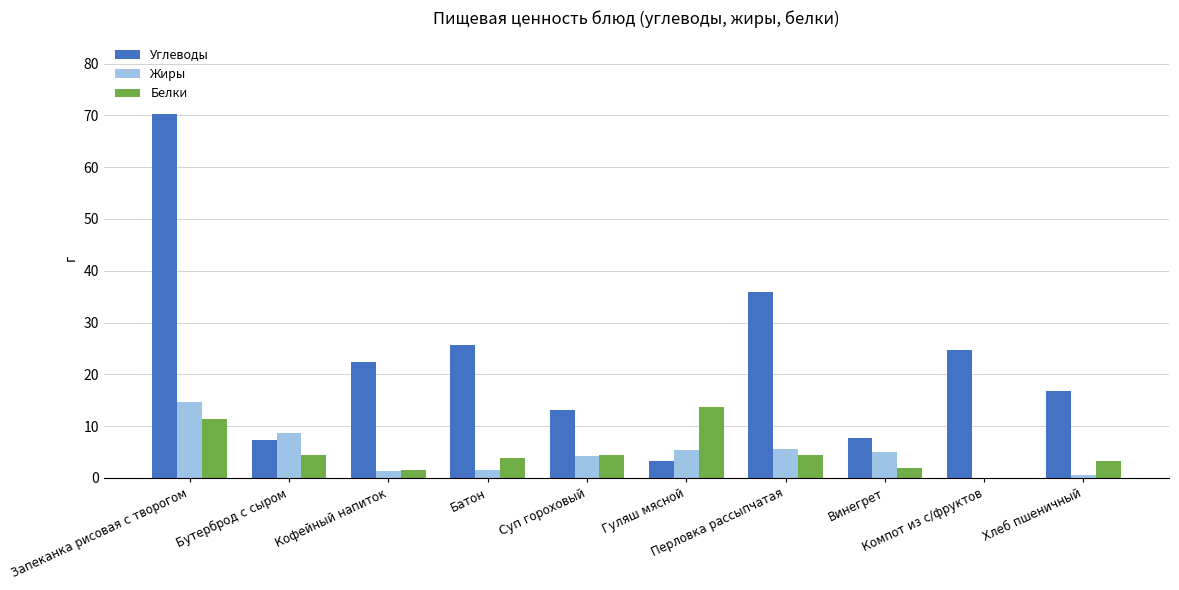

How many series are shown in this chart?

3